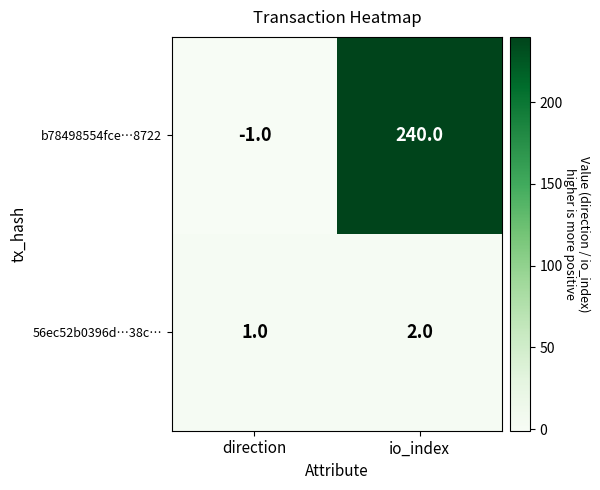

What is the total value across all series at io_index?

242